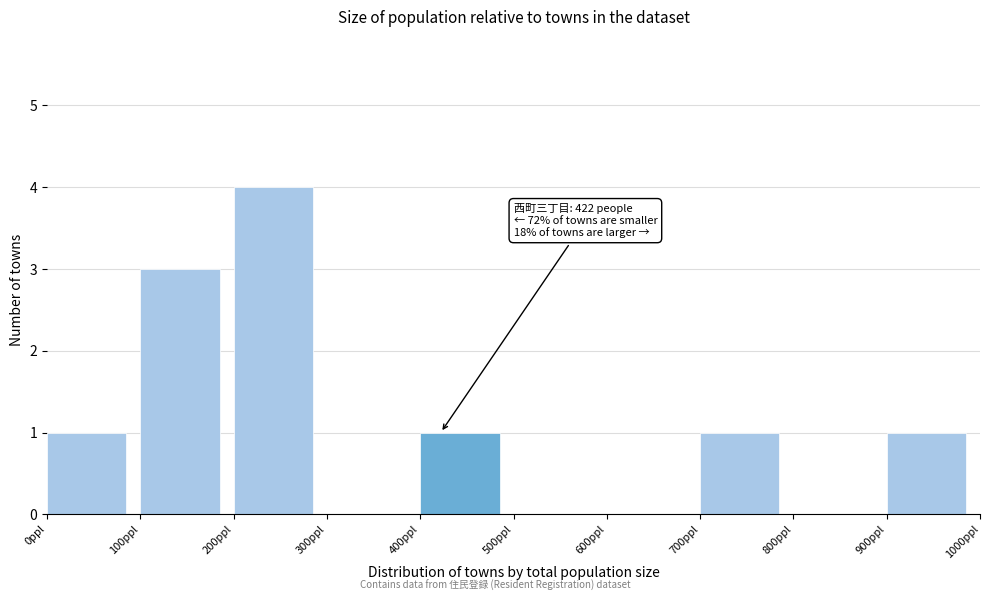

Over which range of the x-axis is the bar tallest?

200 to 300